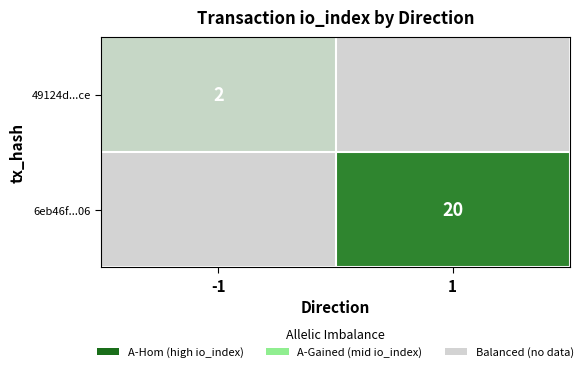

True or false: 6eb46f...06 has a value of 9.5 at 1.

False